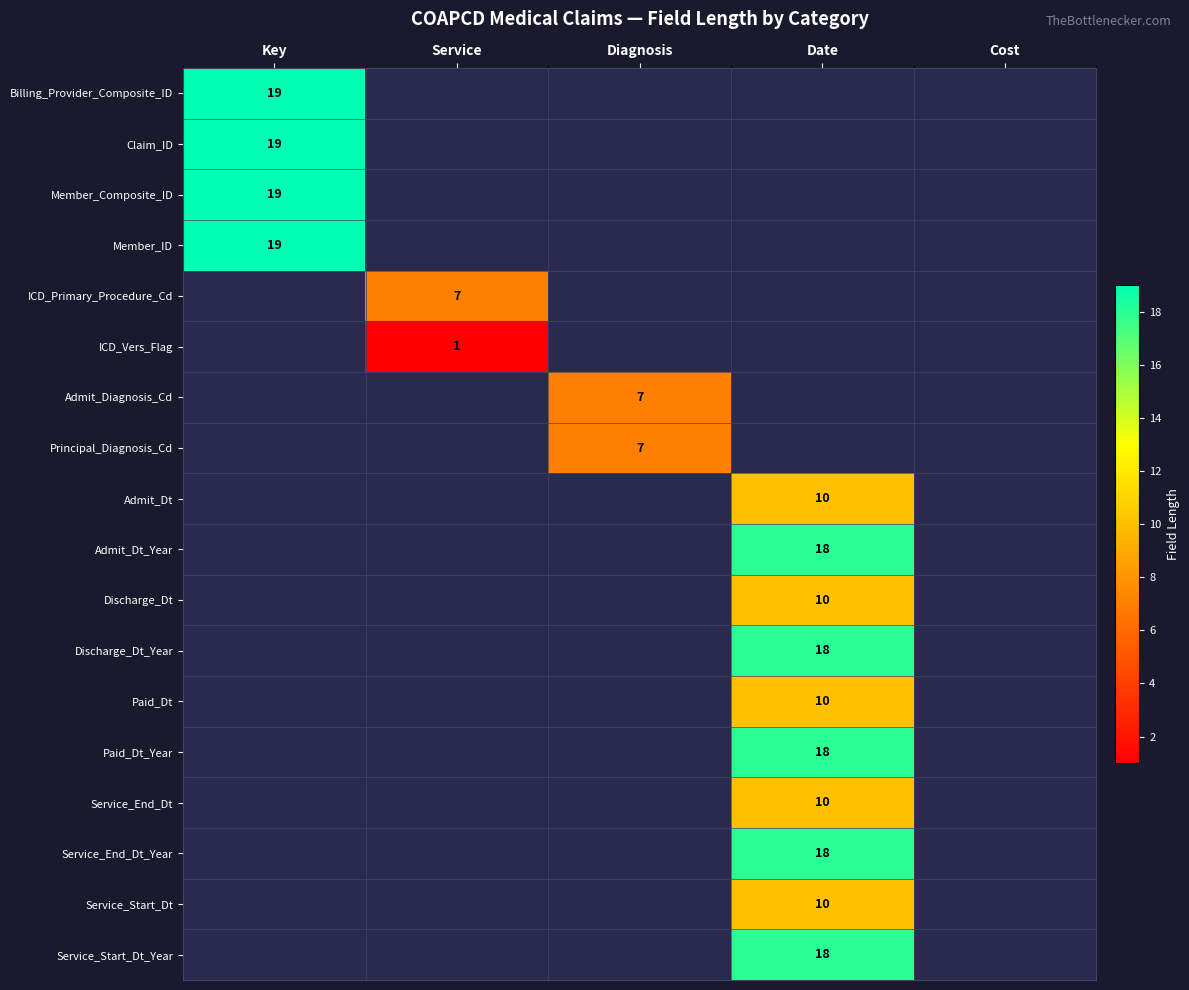

The value of ICD_Vers_Flag at Service is 1.6. True or false?

False